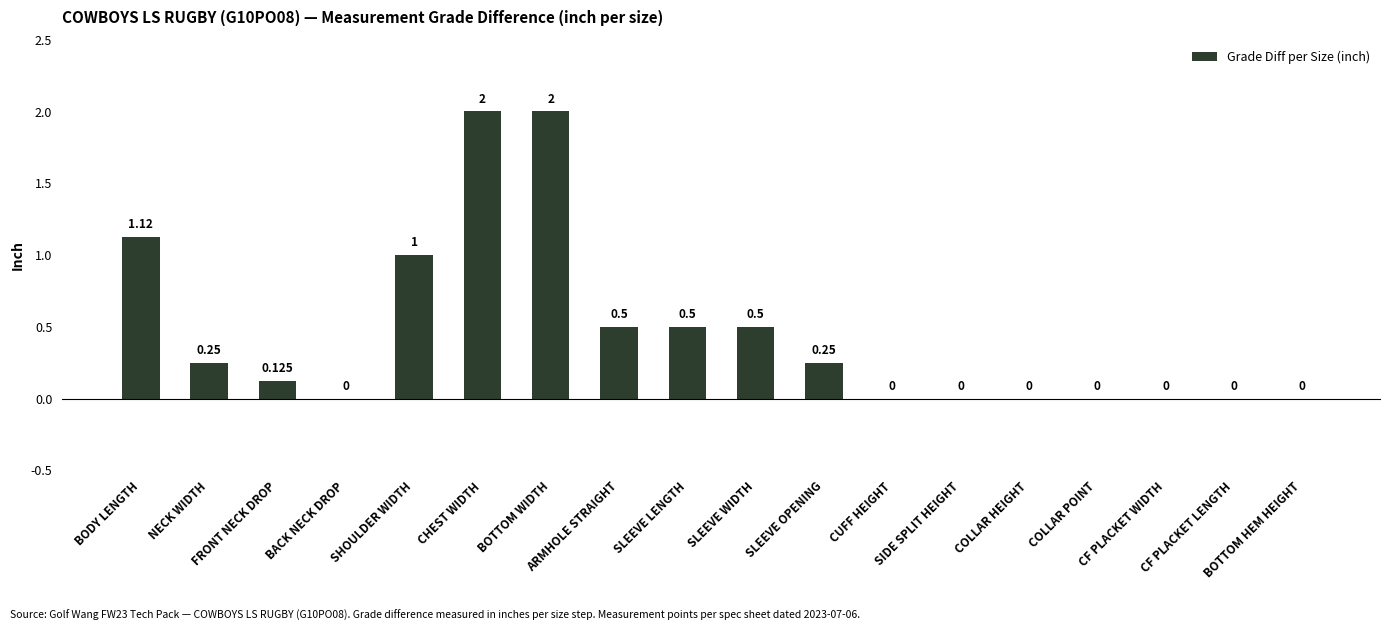

Reading left to right, what are all the values shown in this chart?

BODY LENGTH=1.1	NECK WIDTH=0.2	FRONT NECK DROP=0.1	BACK NECK DROP=0.0	SHOULDER WIDTH=1.0	CHEST WIDTH=2.0	BOTTOM WIDTH=2.0	ARMHOLE STRAIGHT=0.5	SLEEVE LENGTH=0.5	SLEEVE WIDTH=0.5	SLEEVE OPENING=0.2	CUFF HEIGHT=0.0	SIDE SPLIT HEIGHT=0.0	COLLAR HEIGHT=0.0	COLLAR POINT=0.0	CF PLACKET WIDTH=0.0	CF PLACKET LENGTH=0.0	BOTTOM HEM HEIGHT=0.0